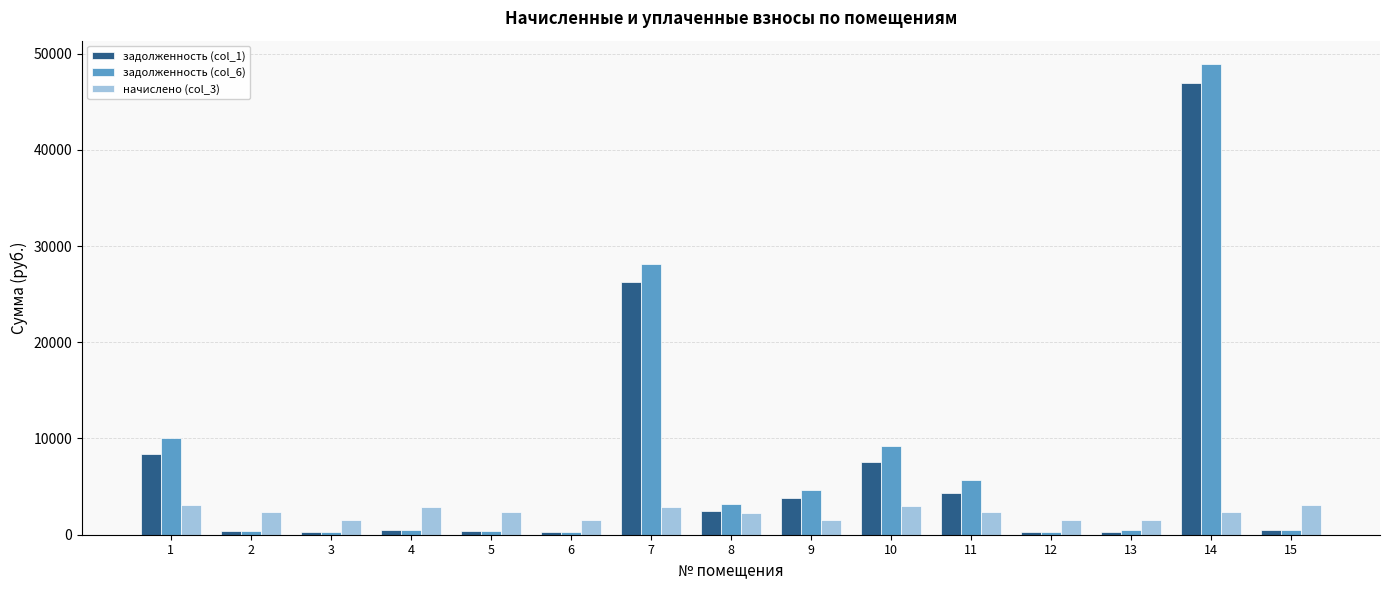

Which series has the widest spread of values?

задолженность (col_6)